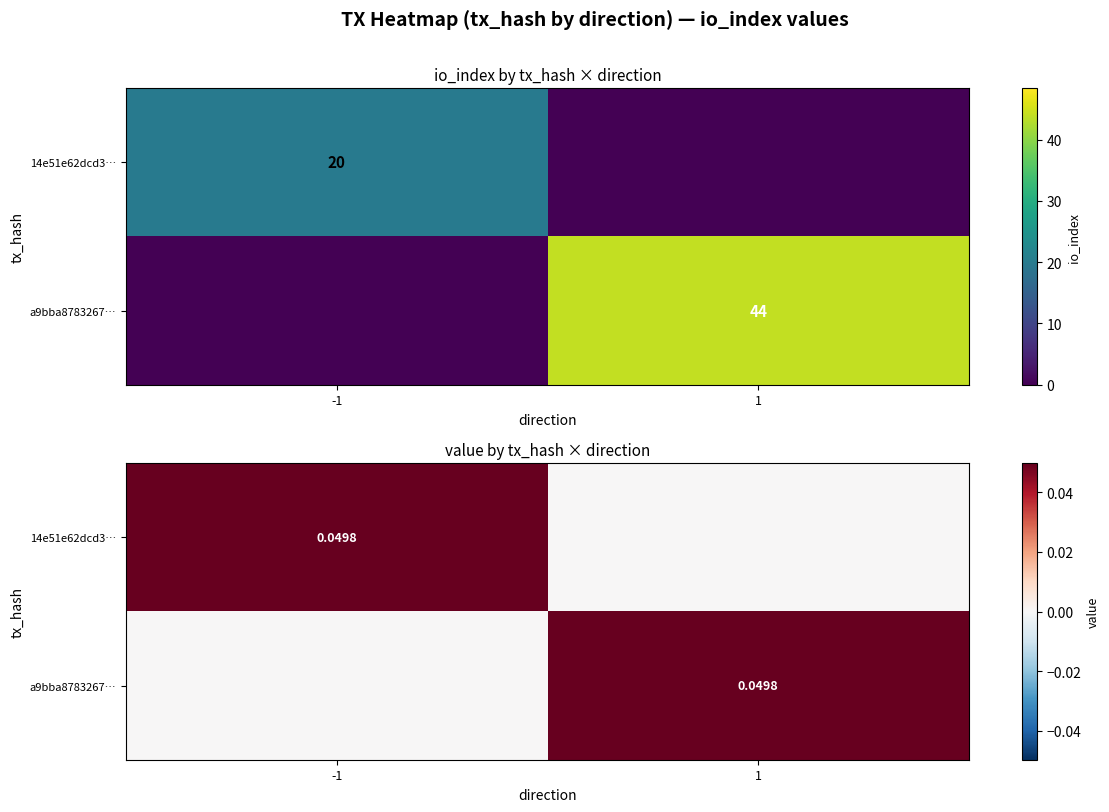

At how many categories does at least one series exceed 0?

2